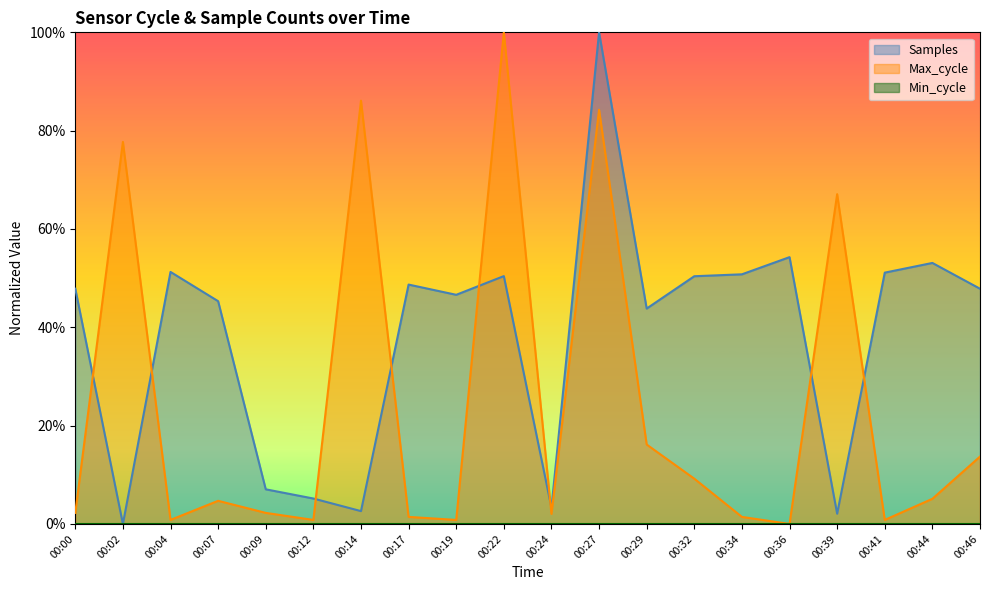

In Max_cycle, how many points are higher than both neighbors (excluding endpoints)?

6